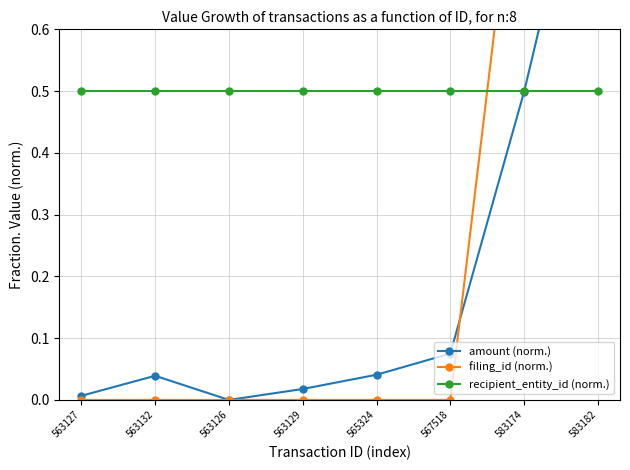

What is the spread (max minus min) of values at 563129?

0.5